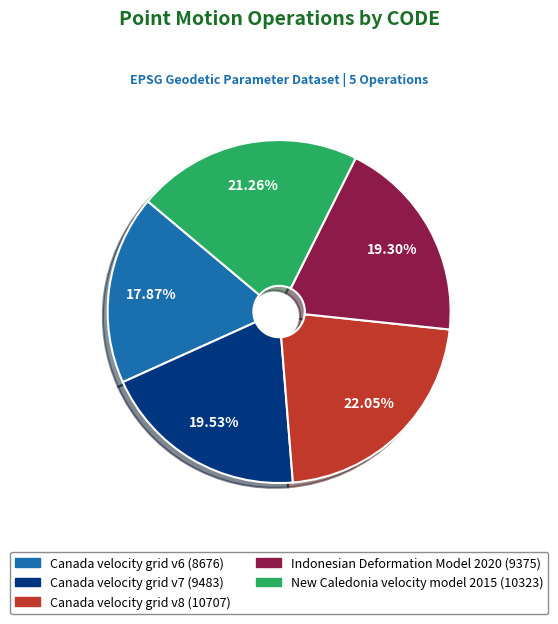

Does New Caledonia velocity model 2015 represent more than half of the total?

No